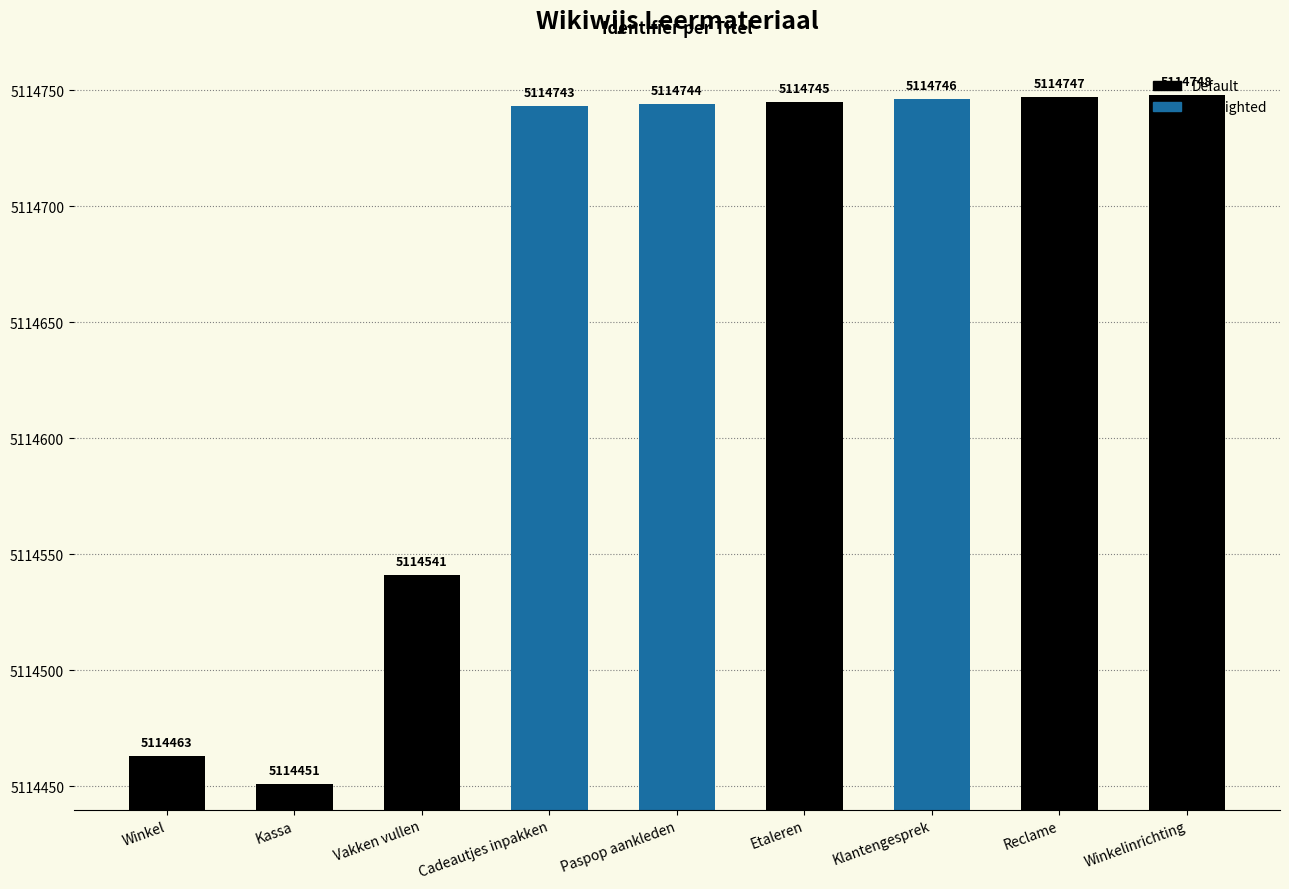

The chart shows a value of 8517253 at Reclame. True or false?

False